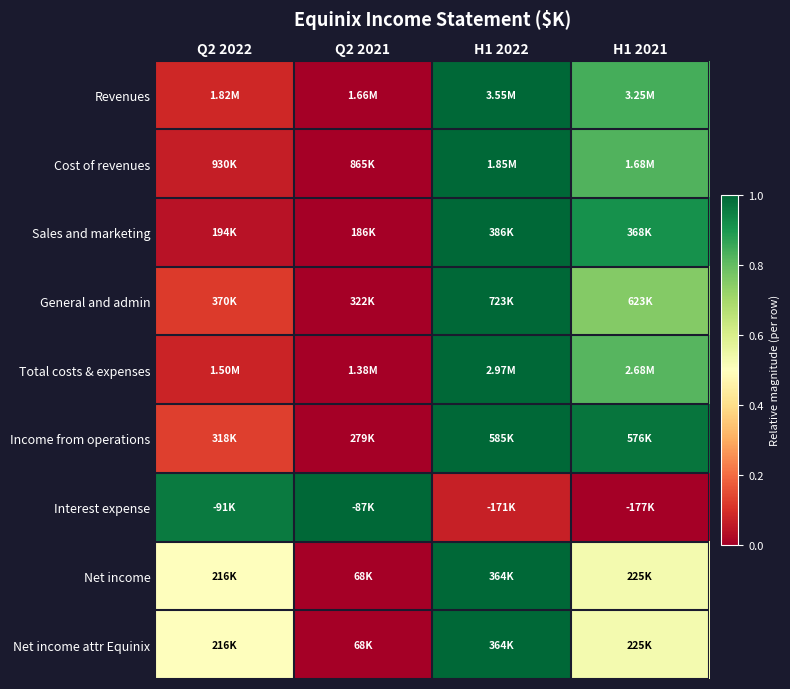

How many series are shown in this chart?

9